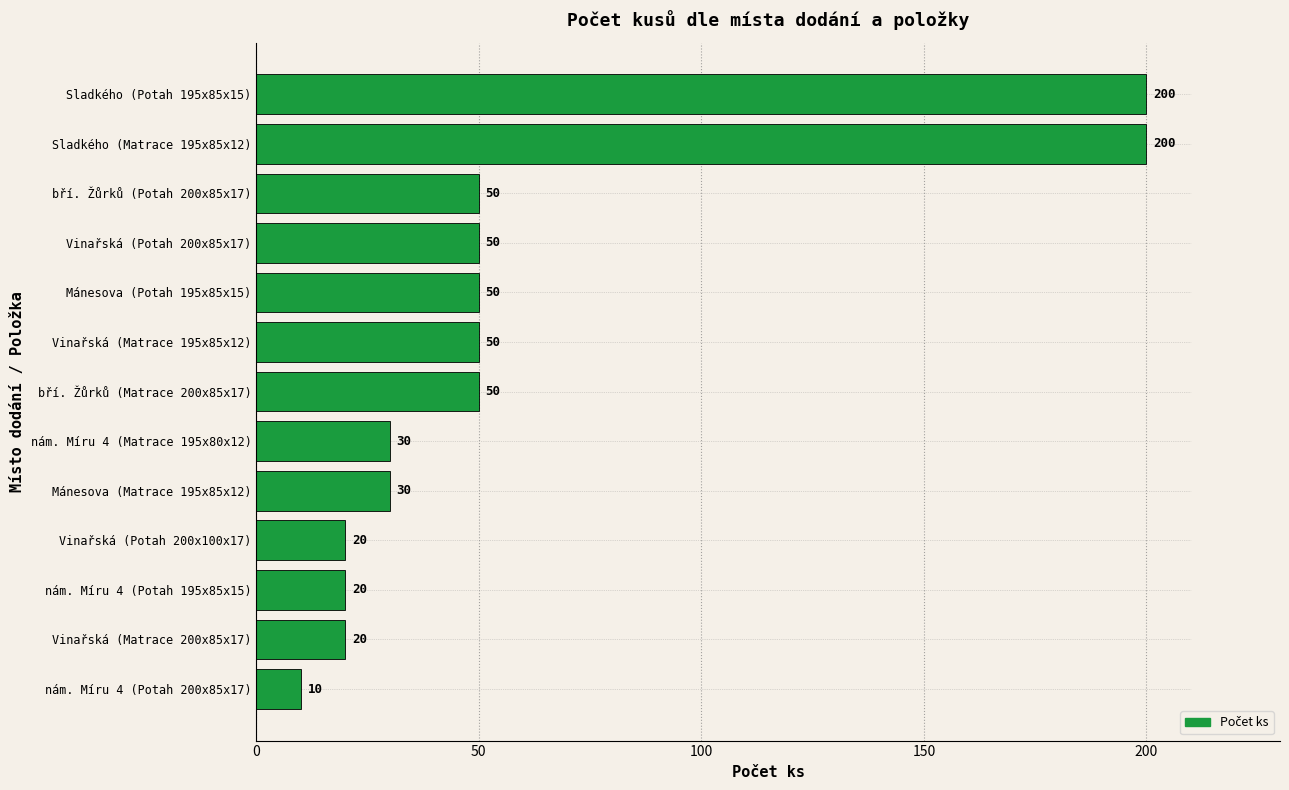

What is the sum of the values at Vinařská (Potah 200x85x17) and Sladkého (Potah 195x85x15)?

250